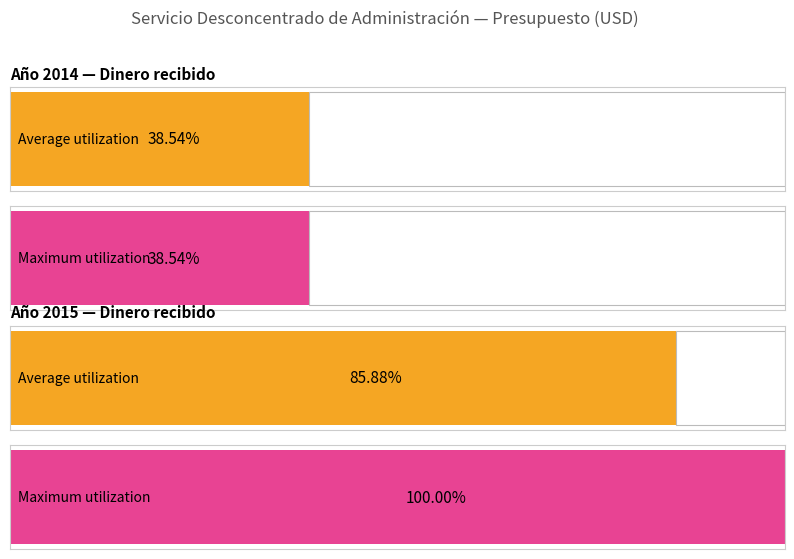

Rank the categories by Dinero recibido (USD) value from lowest to highest.

2014, 2015